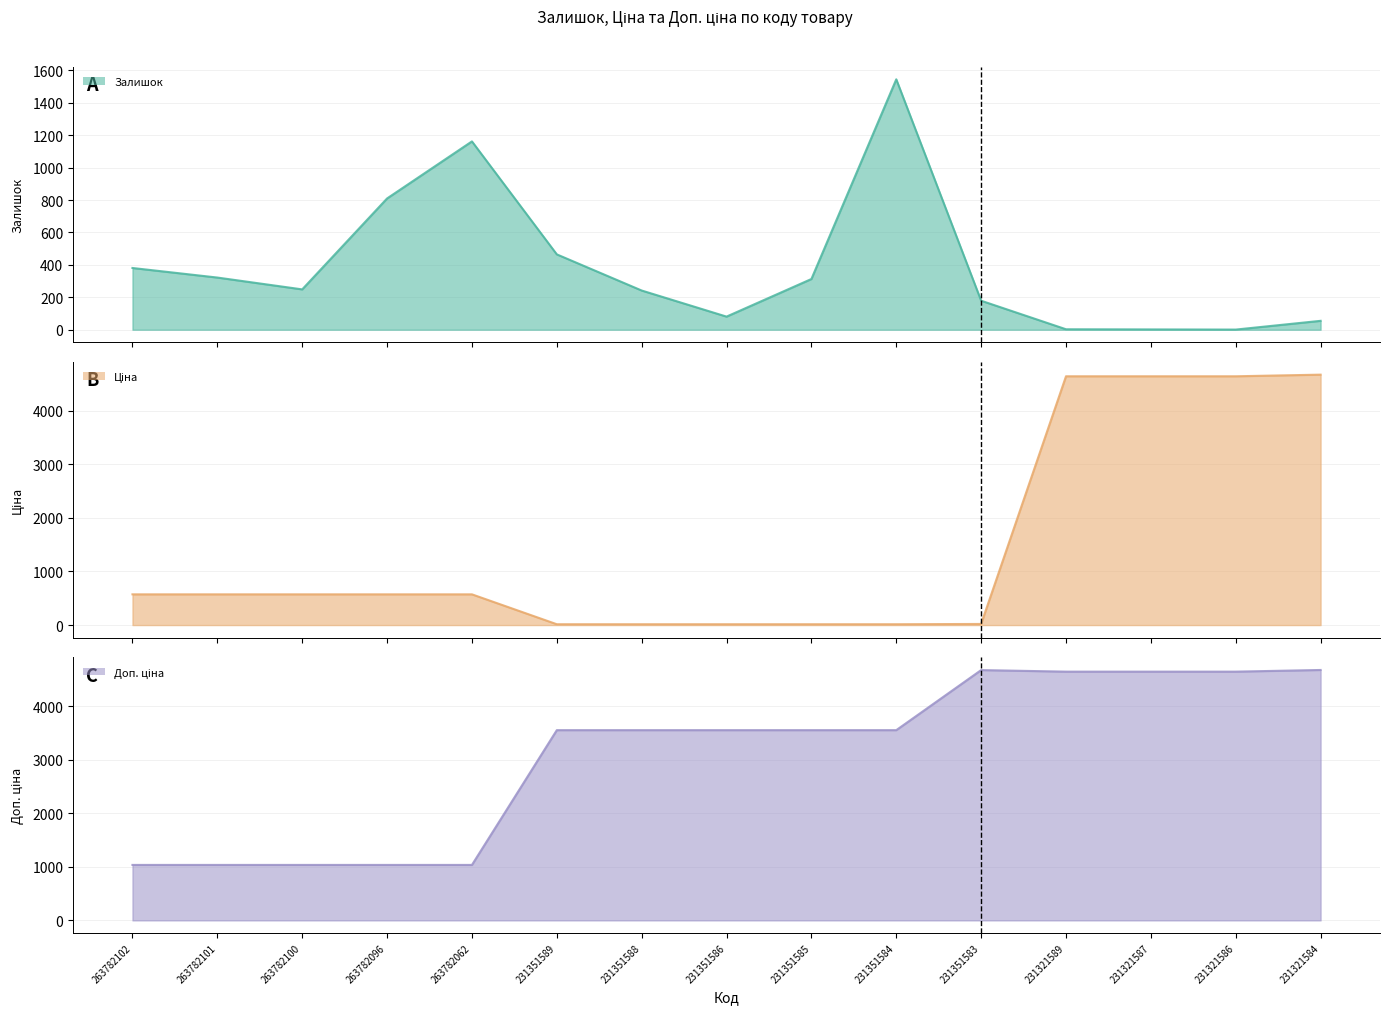

After their last crossing, which series has the higher values: Ціна or Залишок?

Ціна